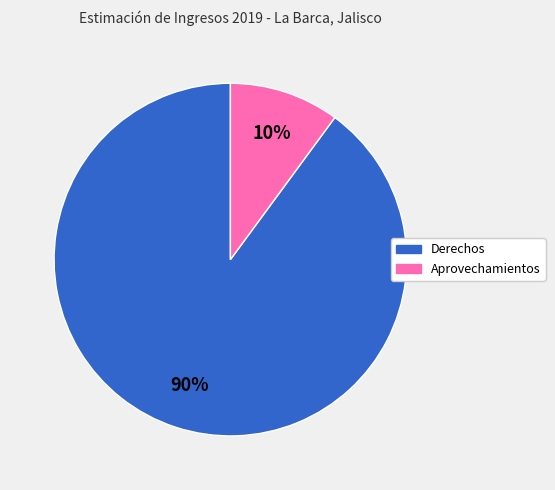

To the nearest percent, what is the difference between the largest and smallest slice percentages?

80%